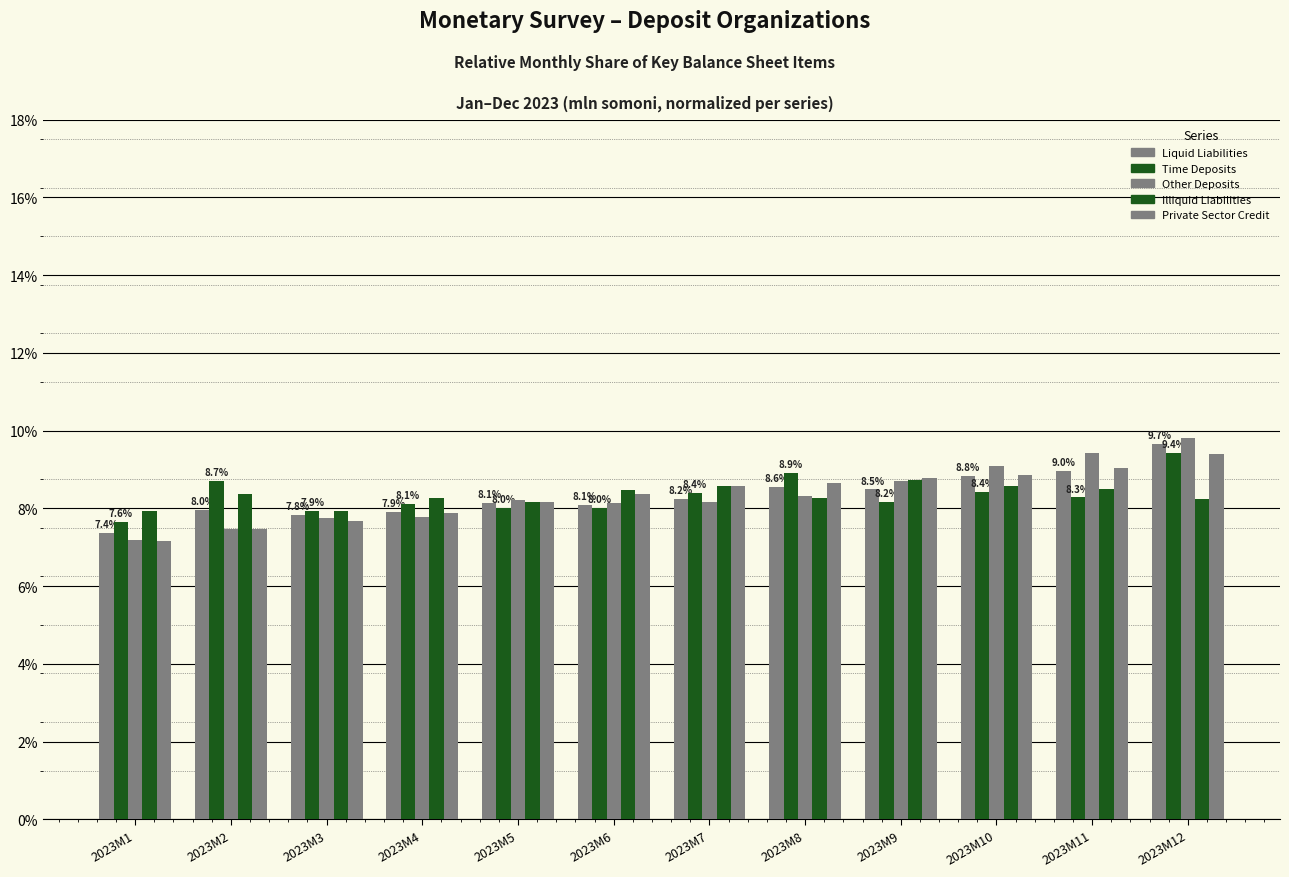

Does the chart contain stacked bars?

No